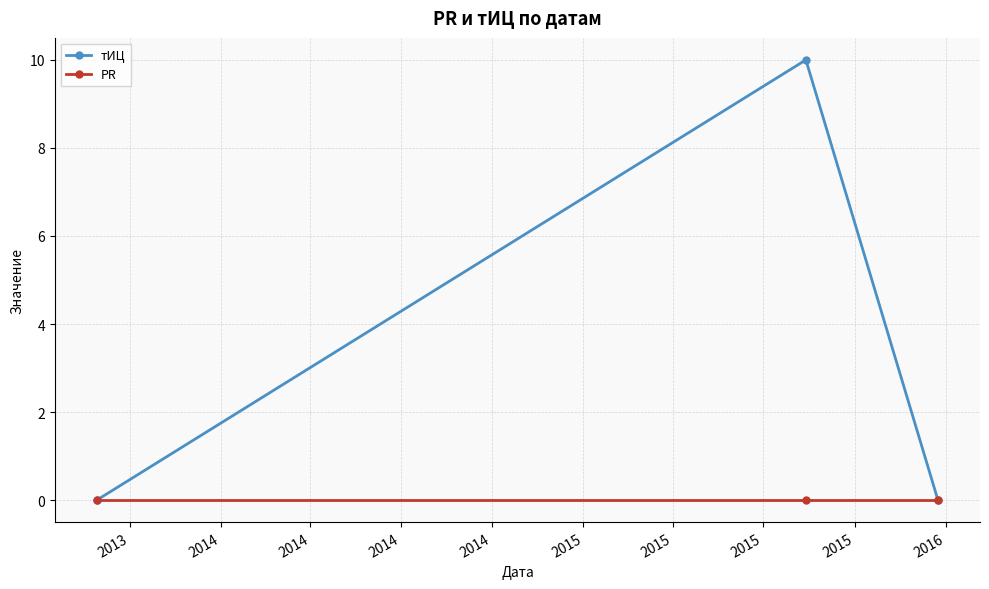

Does the chart display data point markers on the line(s)?

Yes